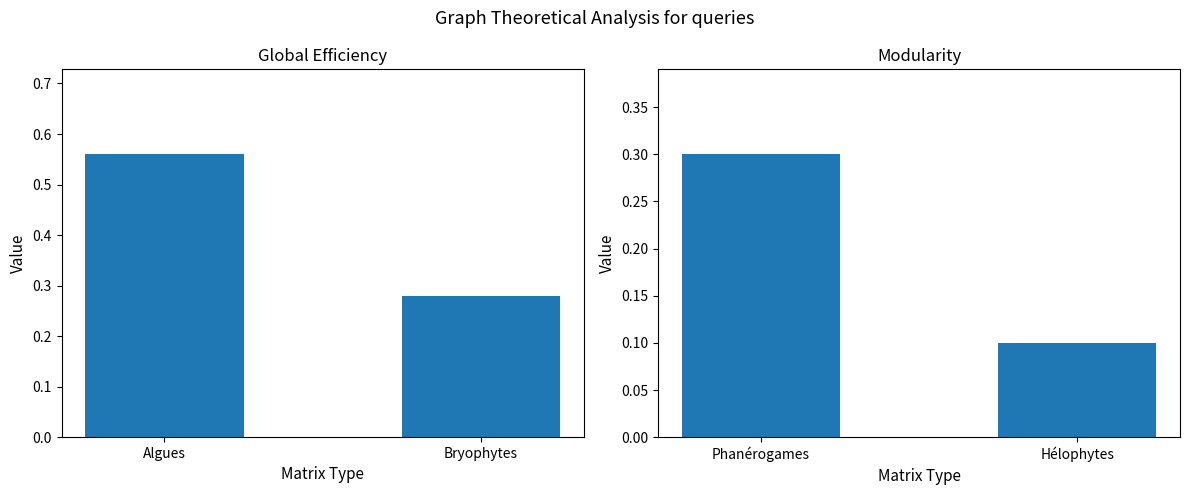

How many data points does each series have?

2